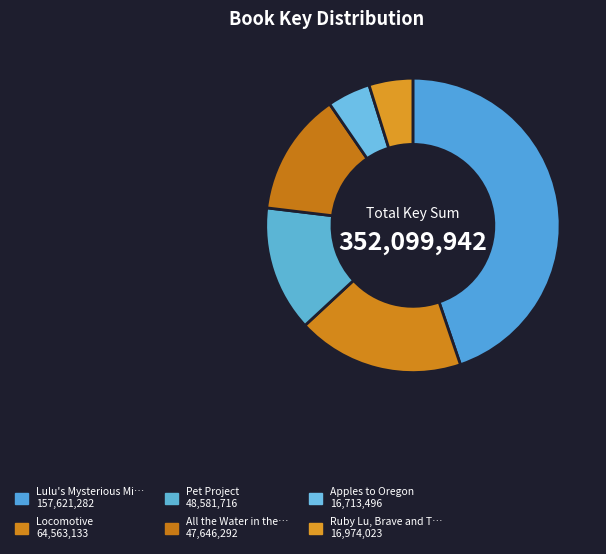

How many slices are in this pie chart?

6